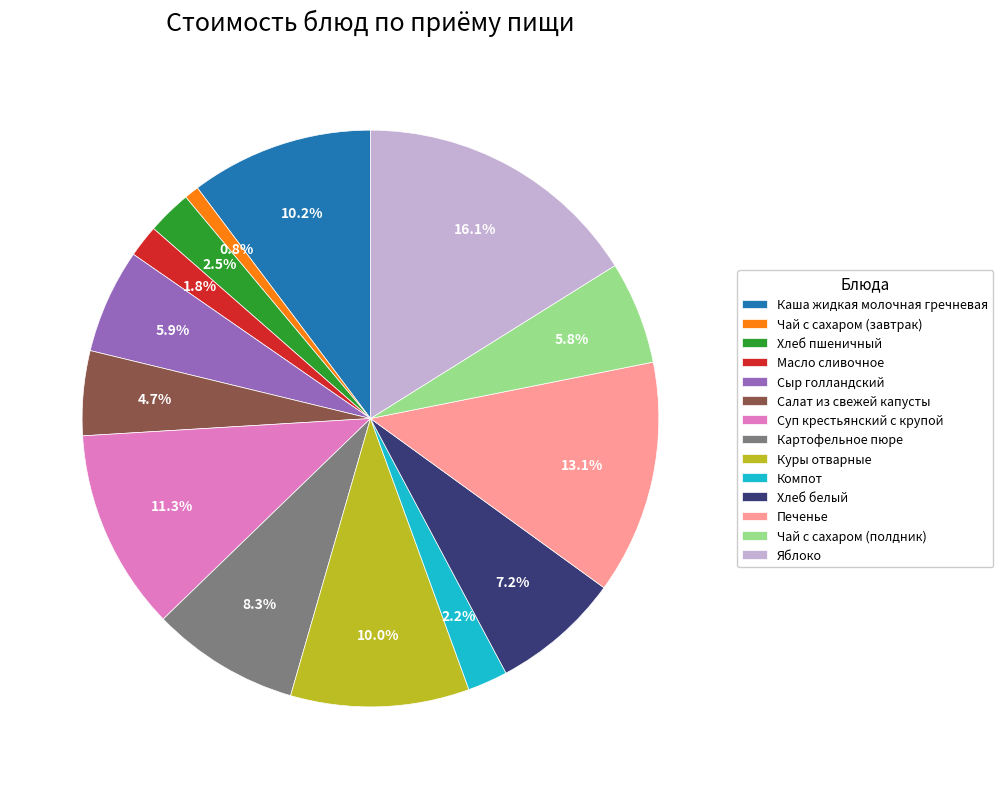

What is the smallest slice in the pie chart?

Чай с сахаром (завтрак)